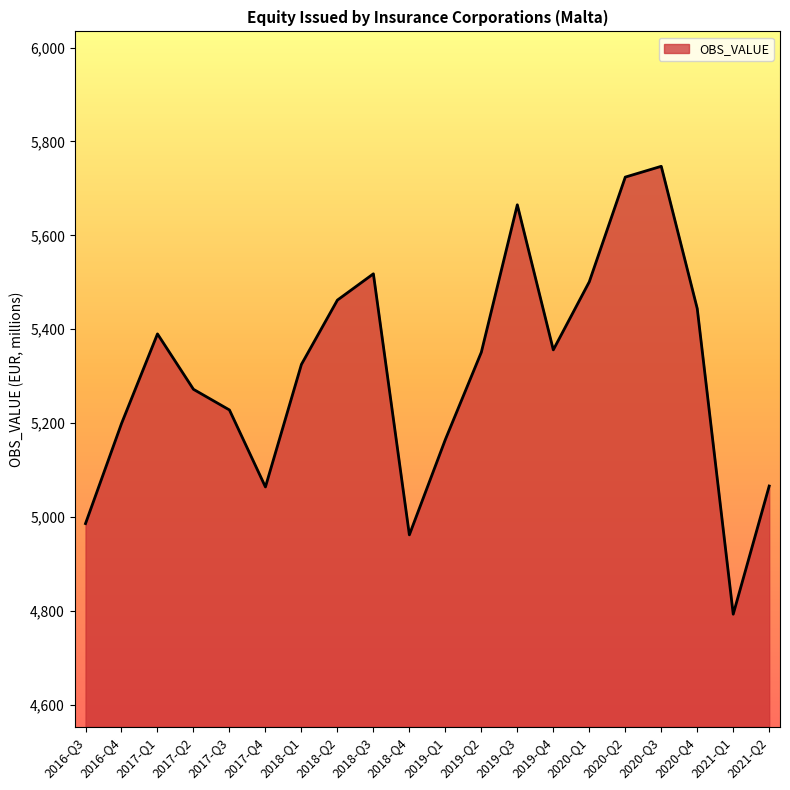

Read the value at 2018-Q1, to the nearest 100.

5300